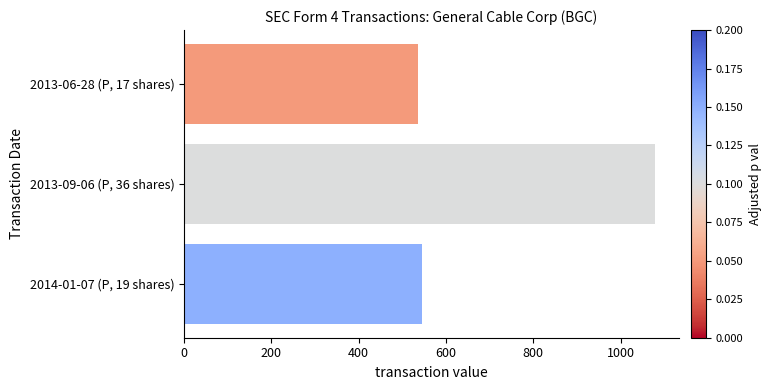

List the labels in order of value, smallest first.

2013-06-28 (P, 17 shares), 2014-01-07 (P, 19 shares), 2013-09-06 (P, 36 shares)